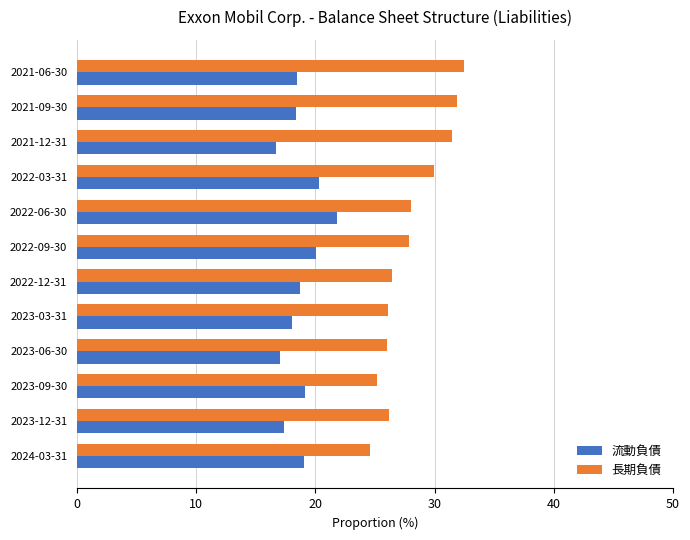

What is the sum of the 長期負債 values at 2022-09-30 and 2023-12-31?

54.0